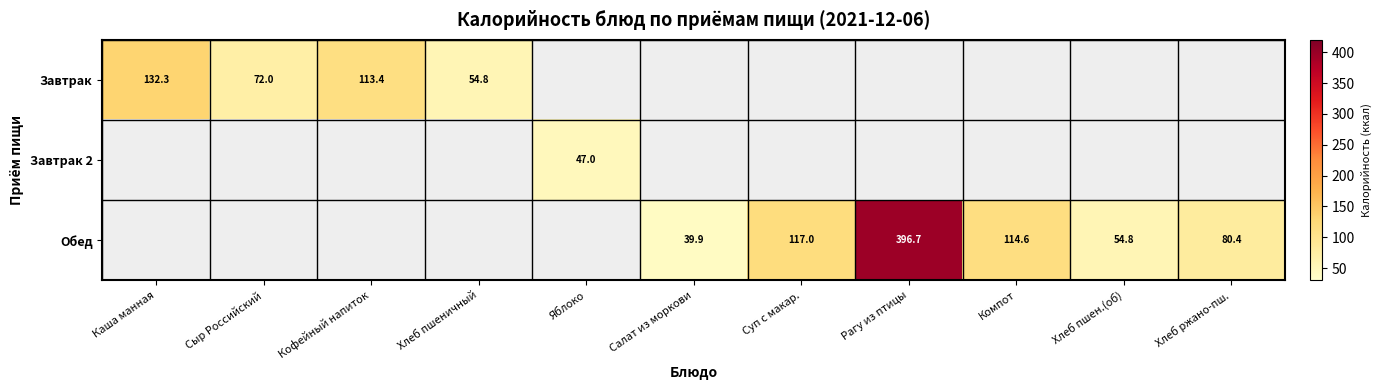

At which category is the sum across all series the highest?

Рагу из птицы